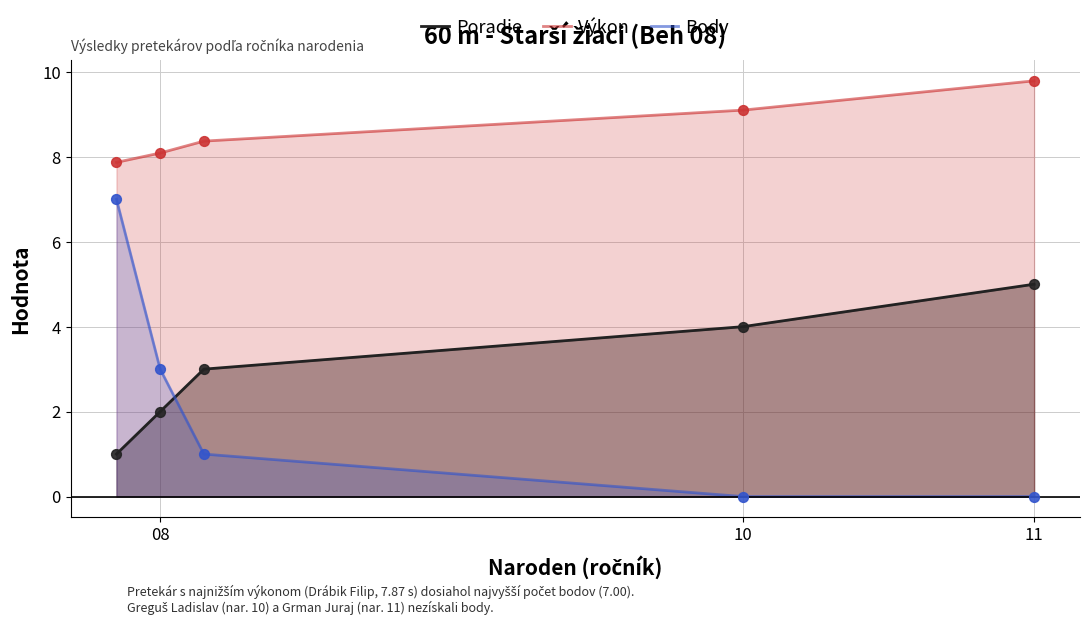

Is the value of Body at 10 greater than the value of Výkon at 08?

No